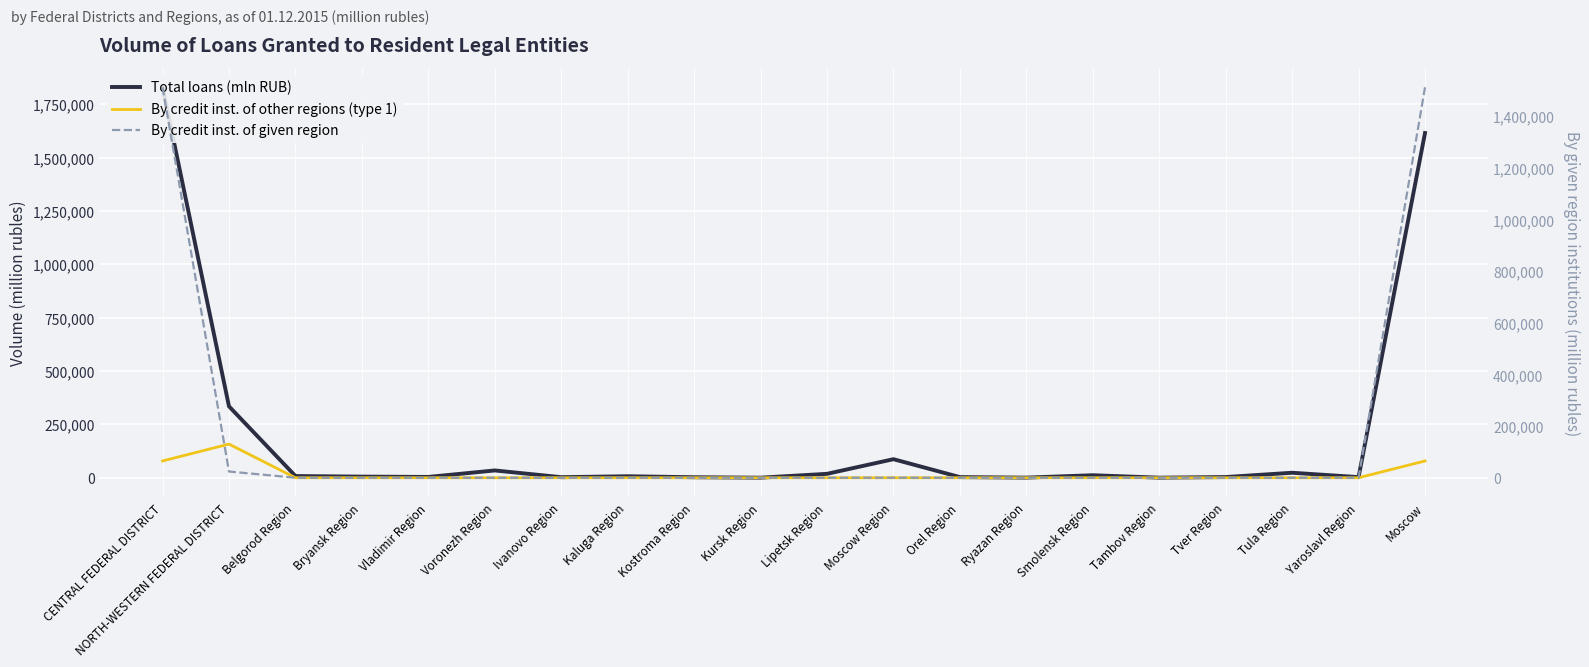

What is the total value across all series at Kostroma Region?

2387